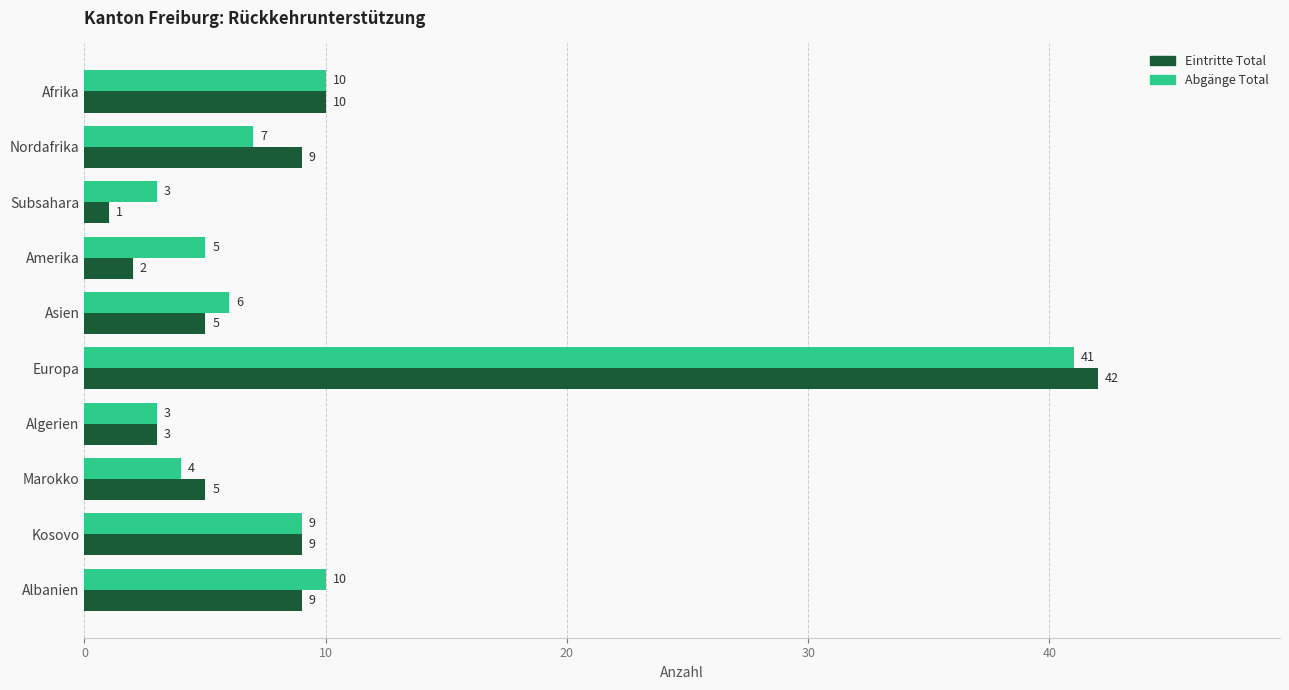

Which series has the largest total across all categories?

Abgänge Total